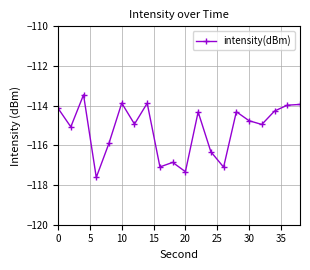

What is the value of the 13th point from the left?

-116.3